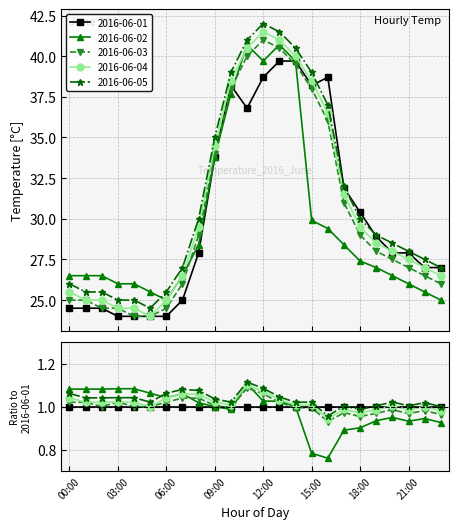

True or false: 2016-06-05 has more than 2 points higher than both neighbors.

False